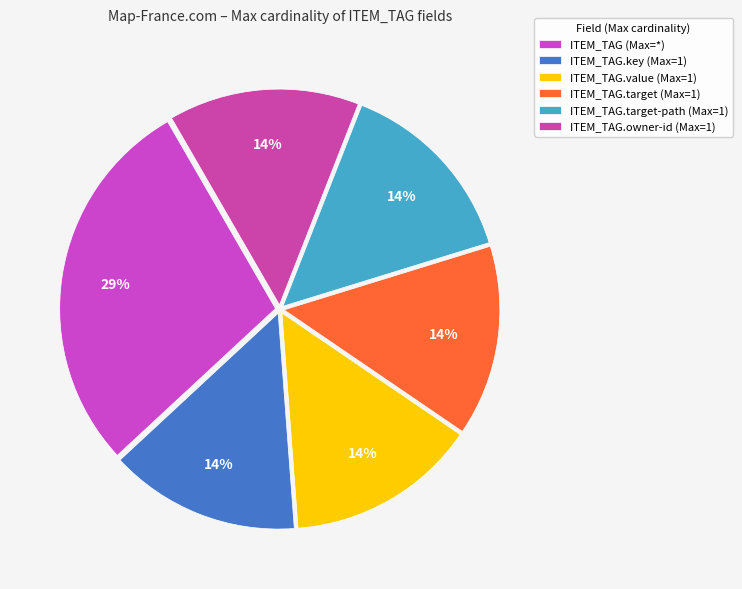

How many slices are in this pie chart?

6